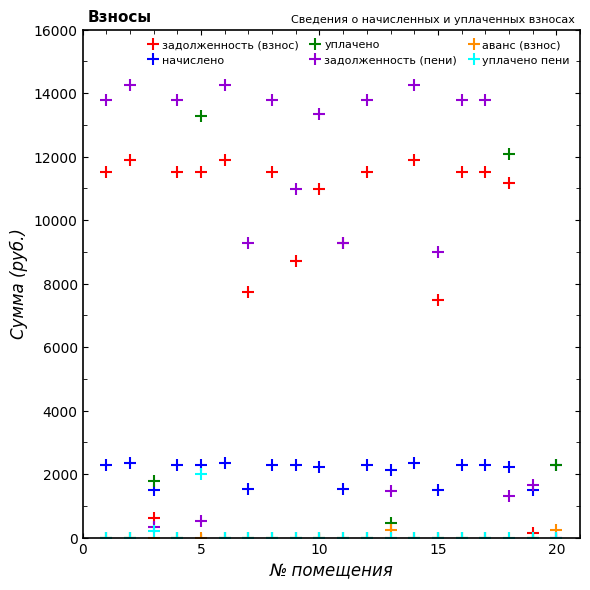

What is the difference between the maximum and minimum values in the начислено series?

872.6